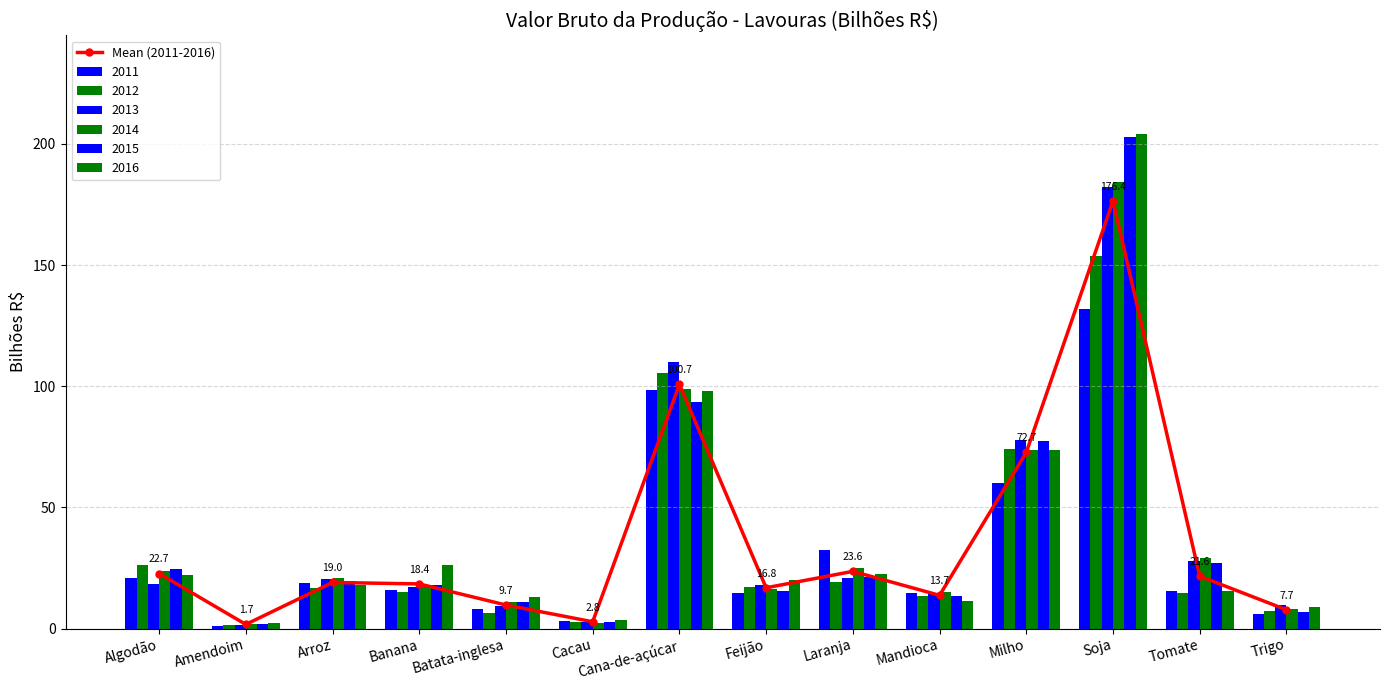

At which label is the value closest to 89?

Cana-de-açúcar